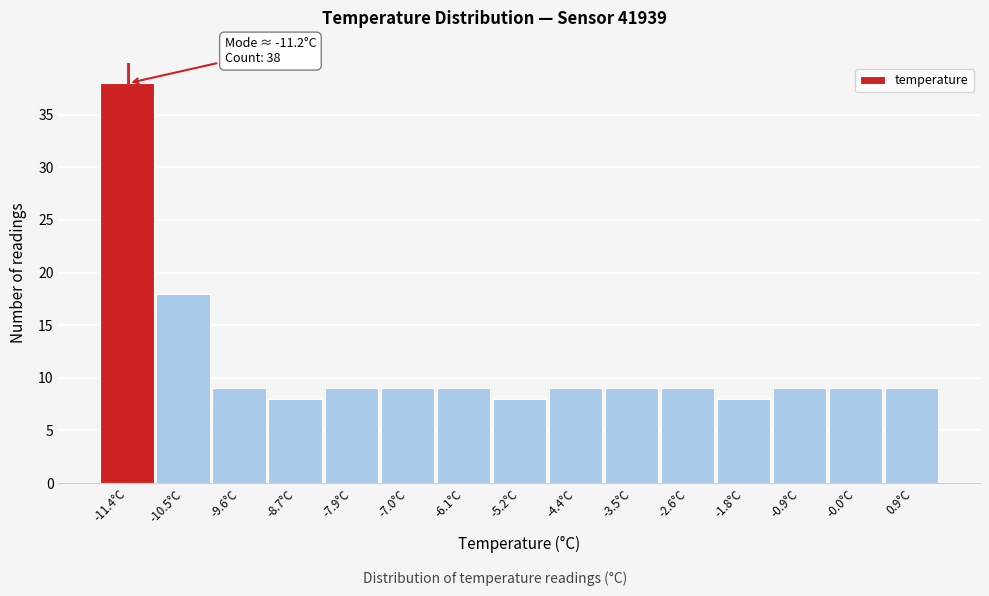

Which range on the x-axis has the tallest bar?

-11.8 to -10.9